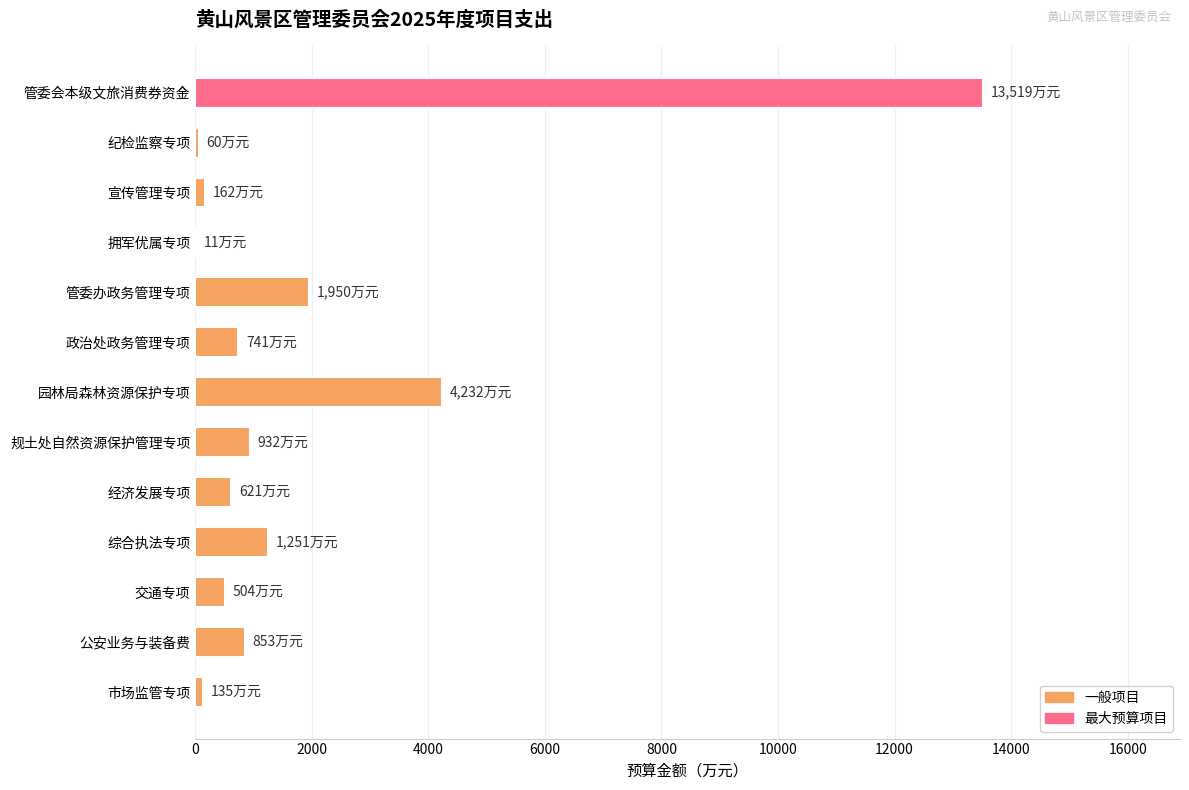

Is it true that the value at 综合执法专项 is 1251?

True